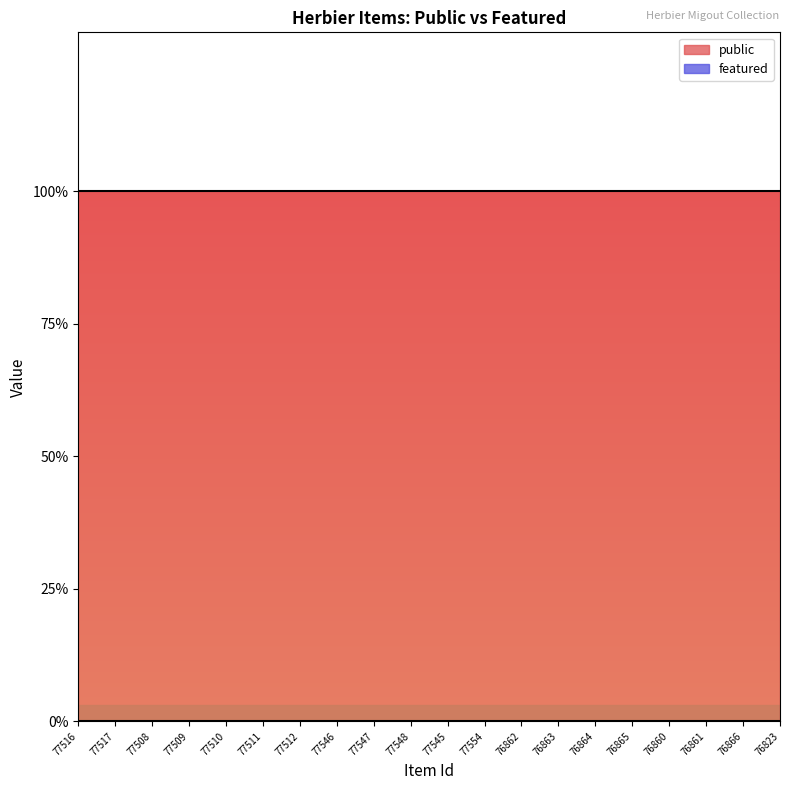

True or false: public and featured intersect in this chart.

False